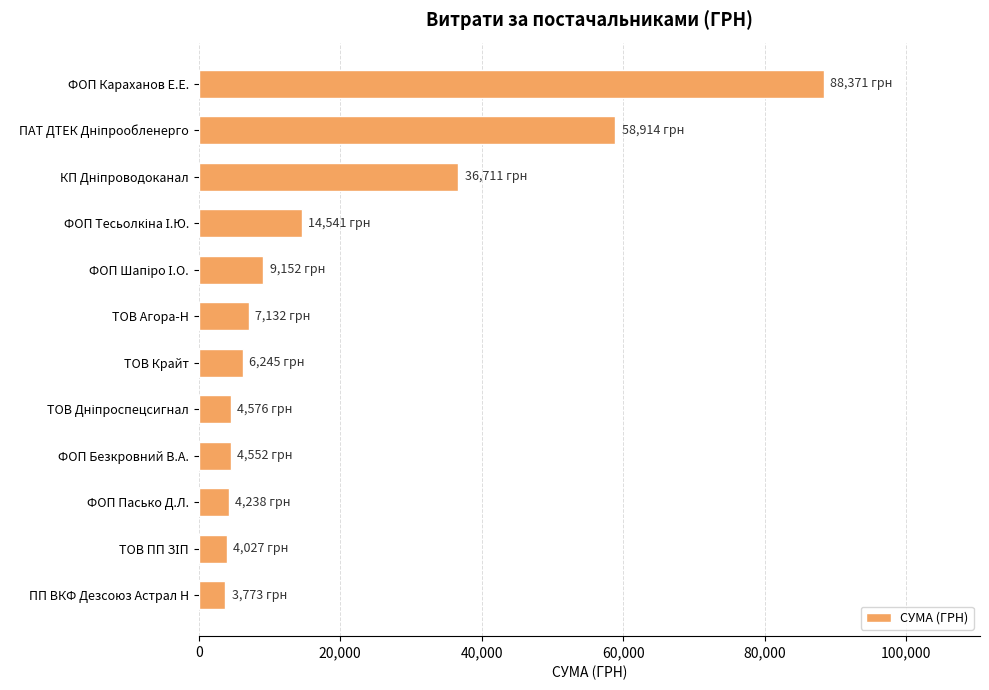

The value at ТОВ Агора-Н is 7132.0. True or false?

True